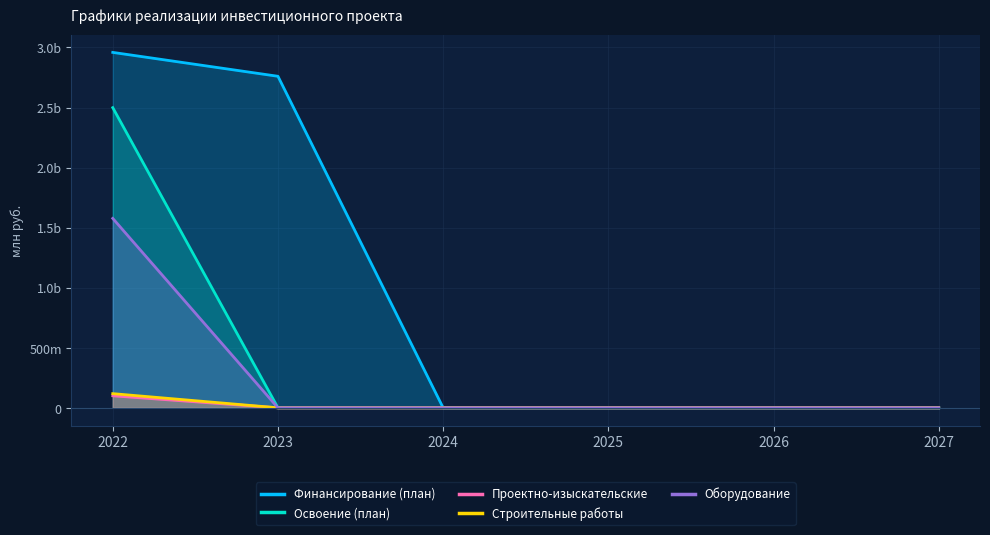

Which label corresponds to the smallest value in the chart?

2024